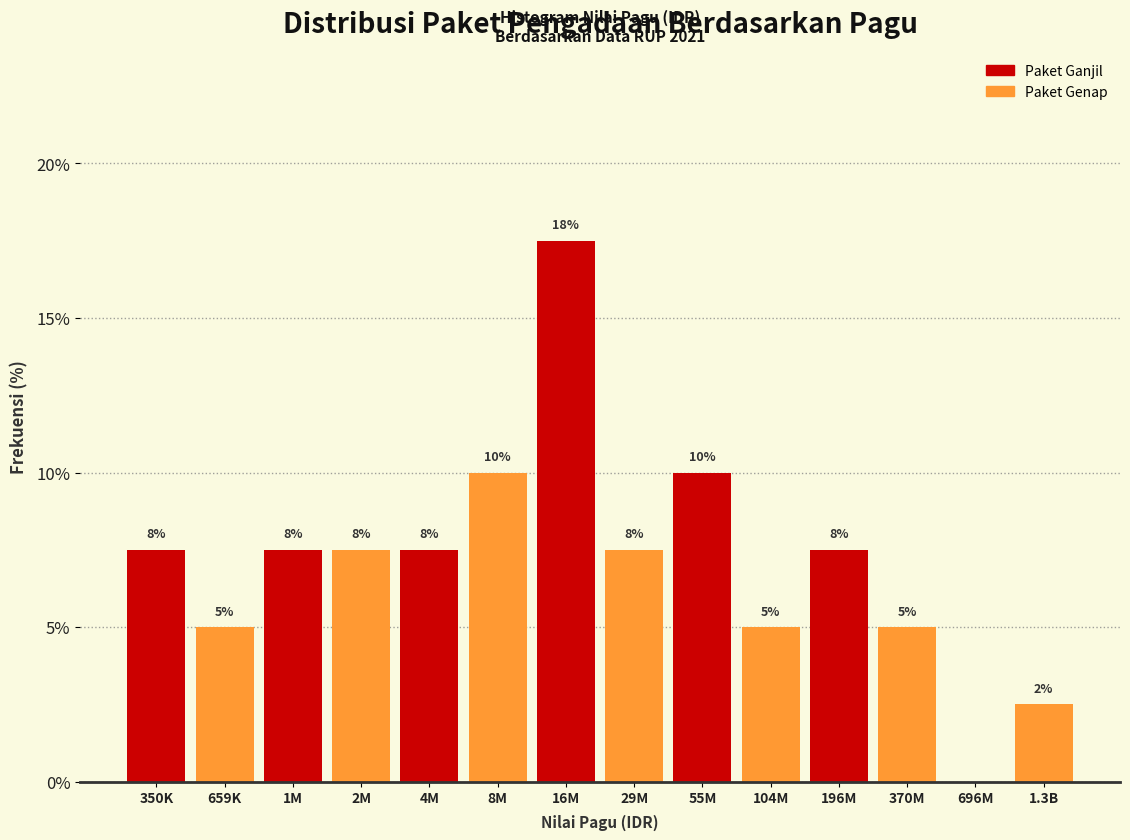

Does the chart contain stacked bars?

No